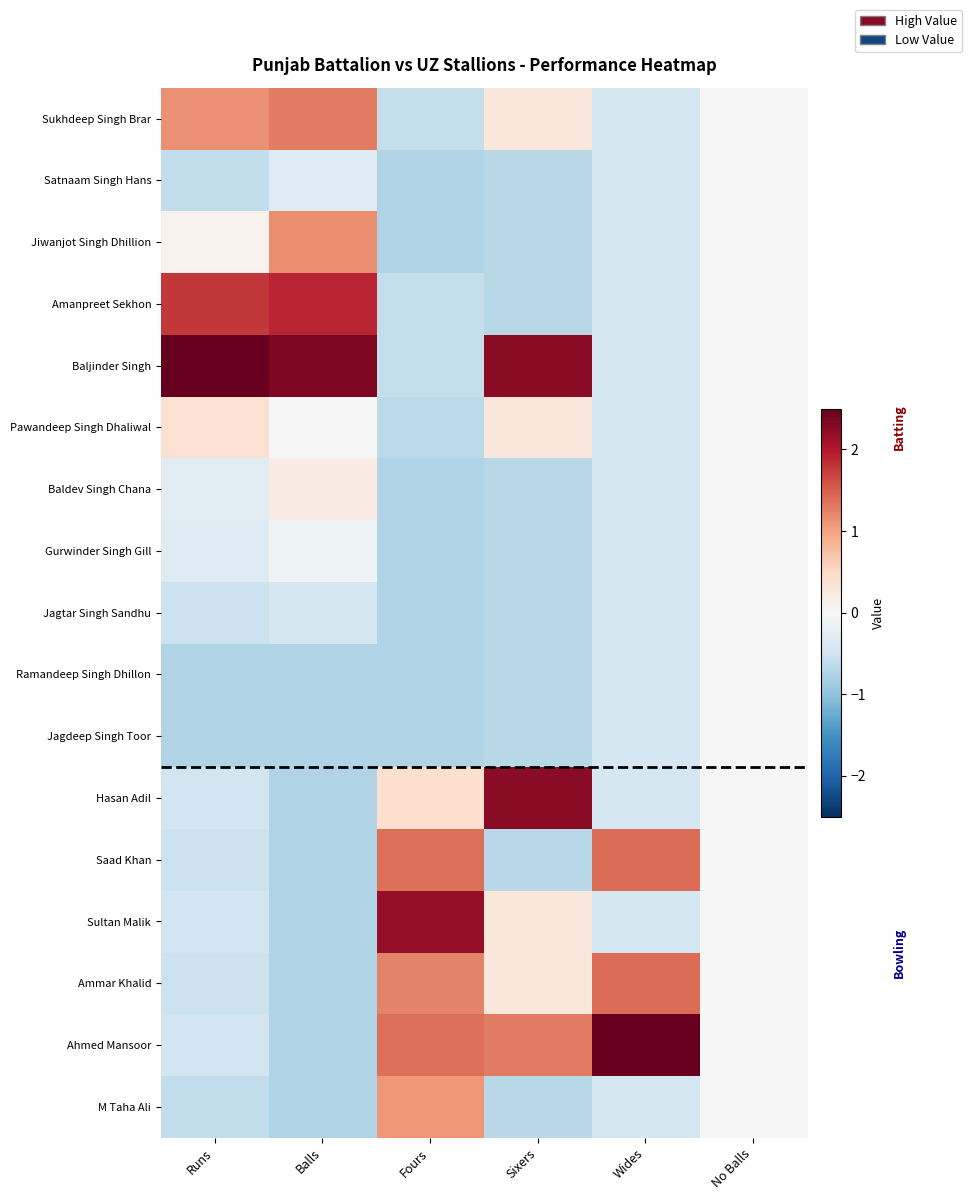

Reading left to right, extract all data points from this chart.

Sukhdeep Singh Brar: Runs=1.1	Balls=1.3	Fours=-0.6	Sixers=0.3	Wides=-0.4	No Balls=0.0
Satnaam Singh Hans: Runs=-0.6	Balls=-0.3	Fours=-0.7	Sixers=-0.7	Wides=-0.4	No Balls=0.0
Jiwanjot Singh Dhillion: Runs=0.1	Balls=1.2	Fours=-0.7	Sixers=-0.7	Wides=-0.4	No Balls=0.0
Amanpreet Sekhon: Runs=1.8	Balls=1.9	Fours=-0.6	Sixers=-0.7	Wides=-0.4	No Balls=0.0
Baljinder Singh: Runs=3.0	Balls=2.3	Fours=-0.6	Sixers=2.3	Wides=-0.4	No Balls=0.0
Pawandeep Singh Dhaliwal: Runs=0.4	Balls=-0.0	Fours=-0.7	Sixers=0.3	Wides=-0.4	No Balls=0.0
Baldev Singh Chana: Runs=-0.3	Balls=0.2	Fours=-0.7	Sixers=-0.7	Wides=-0.4	No Balls=0.0
Gurwinder Singh Gill: Runs=-0.3	Balls=-0.1	Fours=-0.7	Sixers=-0.7	Wides=-0.4	No Balls=0.0
Jagtar Singh Sandhu: Runs=-0.5	Balls=-0.4	Fours=-0.7	Sixers=-0.7	Wides=-0.4	No Balls=0.0
Ramandeep Singh Dhillon: Runs=-0.8	Balls=-0.8	Fours=-0.7	Sixers=-0.7	Wides=-0.4	No Balls=0.0
Jagdeep Singh Toor: Runs=-0.8	Balls=-0.8	Fours=-0.7	Sixers=-0.7	Wides=-0.4	No Balls=0.0
Hasan Adil: Runs=-0.5	Balls=-0.8	Fours=0.4	Sixers=2.3	Wides=-0.4	No Balls=0.0
Saad Khan: Runs=-0.5	Balls=-0.8	Fours=1.4	Sixers=-0.7	Wides=1.4	No Balls=0.0
Sultan Malik: Runs=-0.5	Balls=-0.8	Fours=2.2	Sixers=0.3	Wides=-0.4	No Balls=0.0
Ammar Khalid: Runs=-0.5	Balls=-0.8	Fours=1.2	Sixers=0.3	Wides=1.4	No Balls=0.0
Ahmed Mansoor: Runs=-0.5	Balls=-0.8	Fours=1.4	Sixers=1.3	Wides=3.2	No Balls=0.0
M Taha Ali: Runs=-0.6	Balls=-0.8	Fours=1.1	Sixers=-0.7	Wides=-0.4	No Balls=0.0